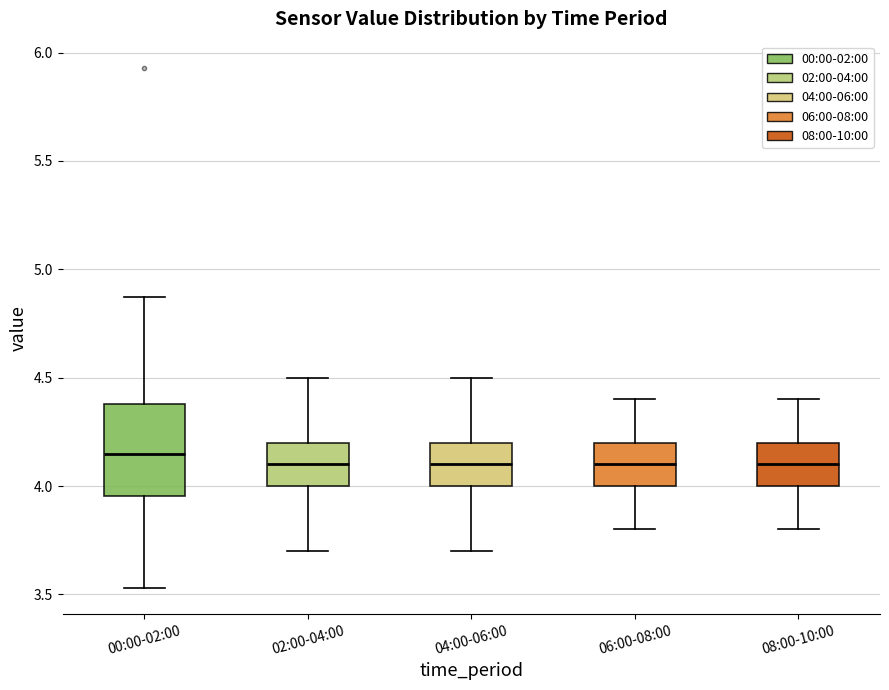

Which box is the tallest, from its lower edge to its upper edge?

00:00-02:00